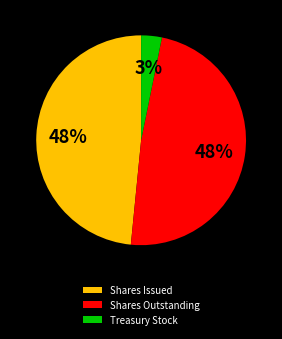

To the nearest percent, what portion does Shares Issued represent?

48%